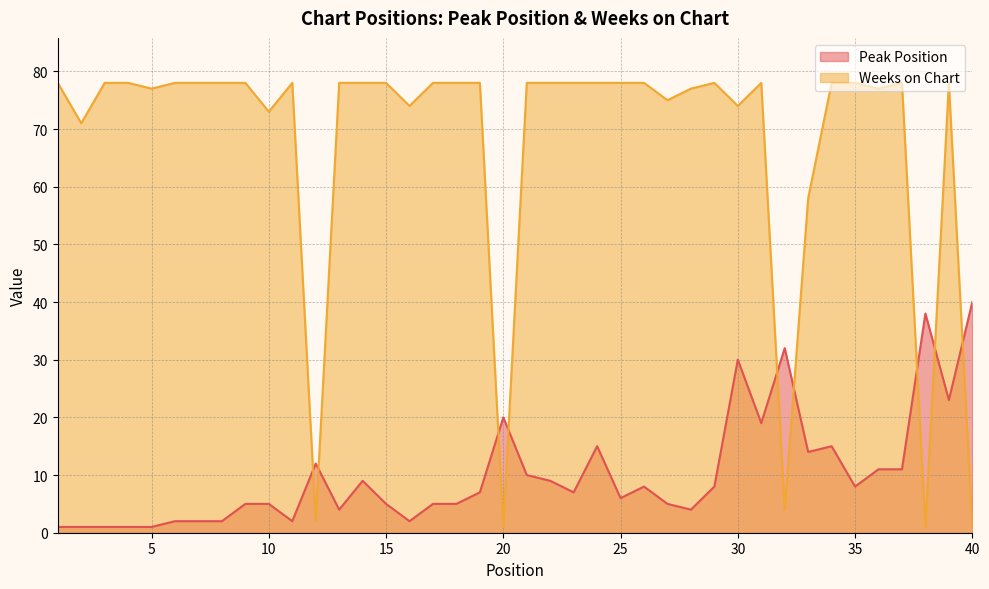

What is the difference between the highest and lowest values at 34?

63